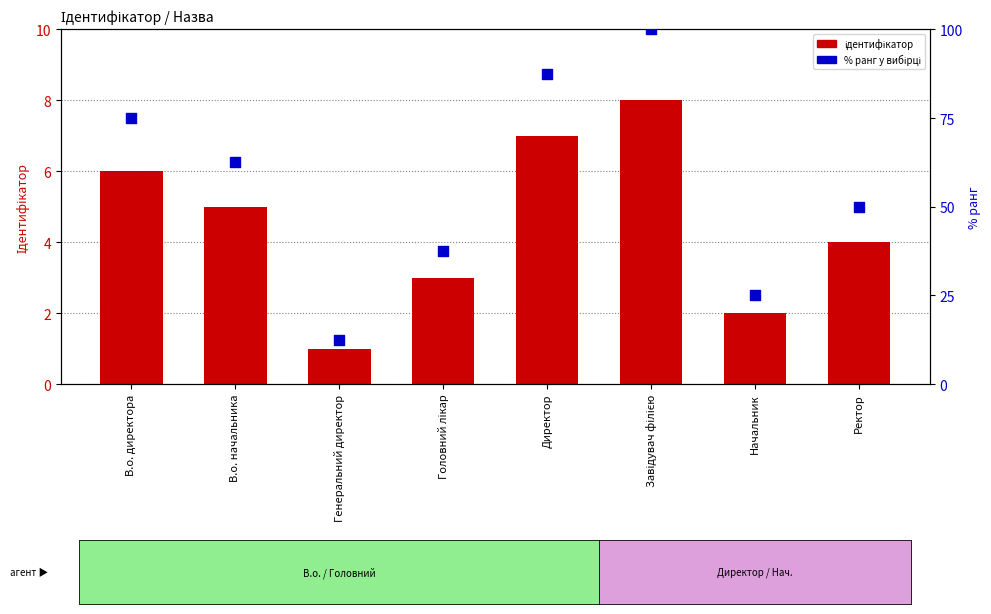

Which series contains the highest Y value?

% ранг